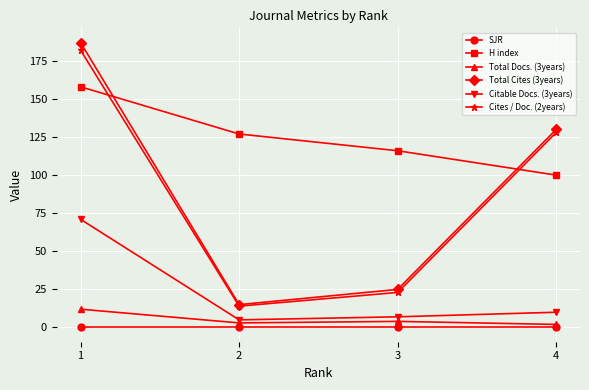

What is the value of the Citable Docs. (3years) point at the 4th from the left?

10